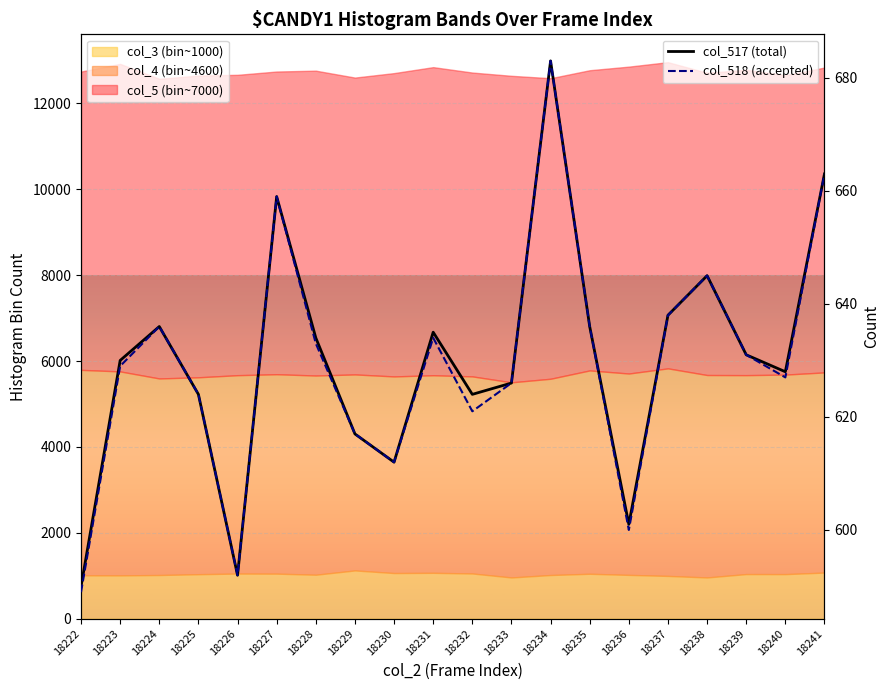

What is the difference between the second highest and minimum values in the col_517 (total) series?

73